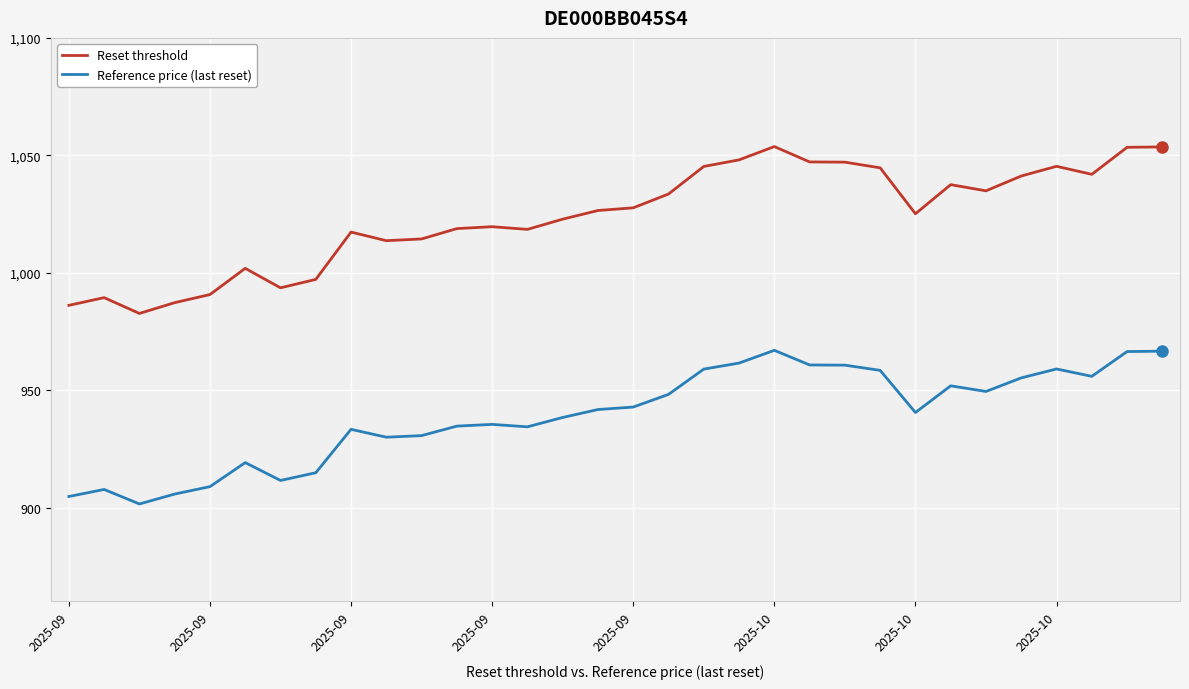

True or false: Reset threshold and Reference price (last reset) intersect in this chart.

False